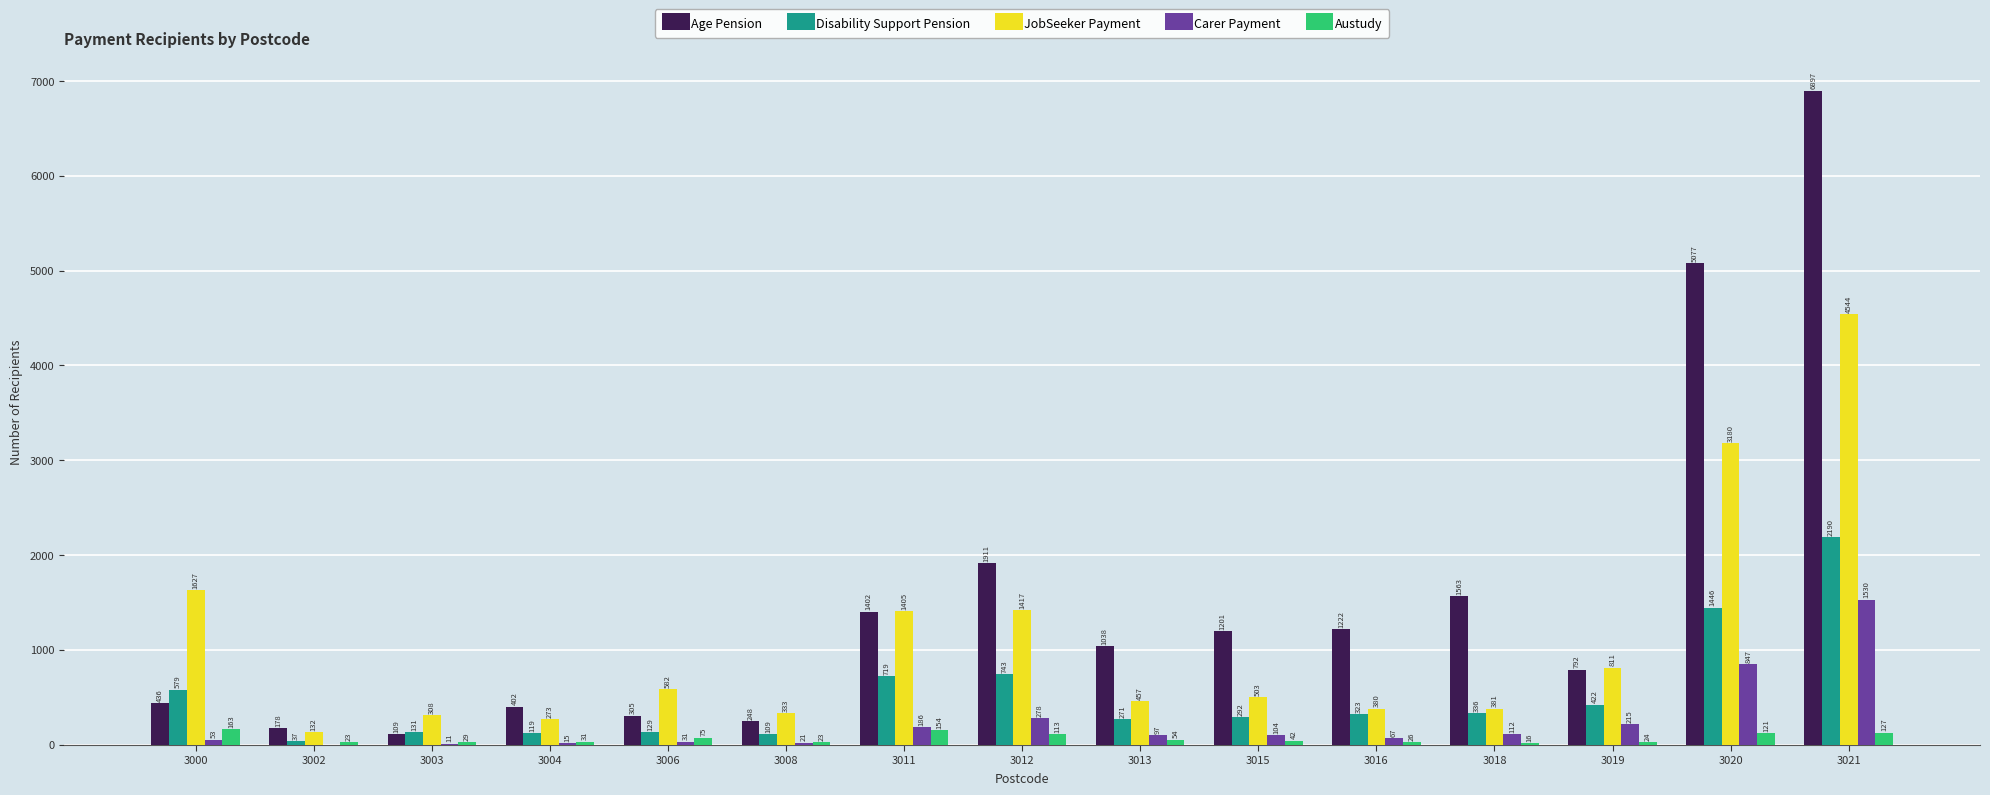

Which series has the largest total across all categories?

Age Pension